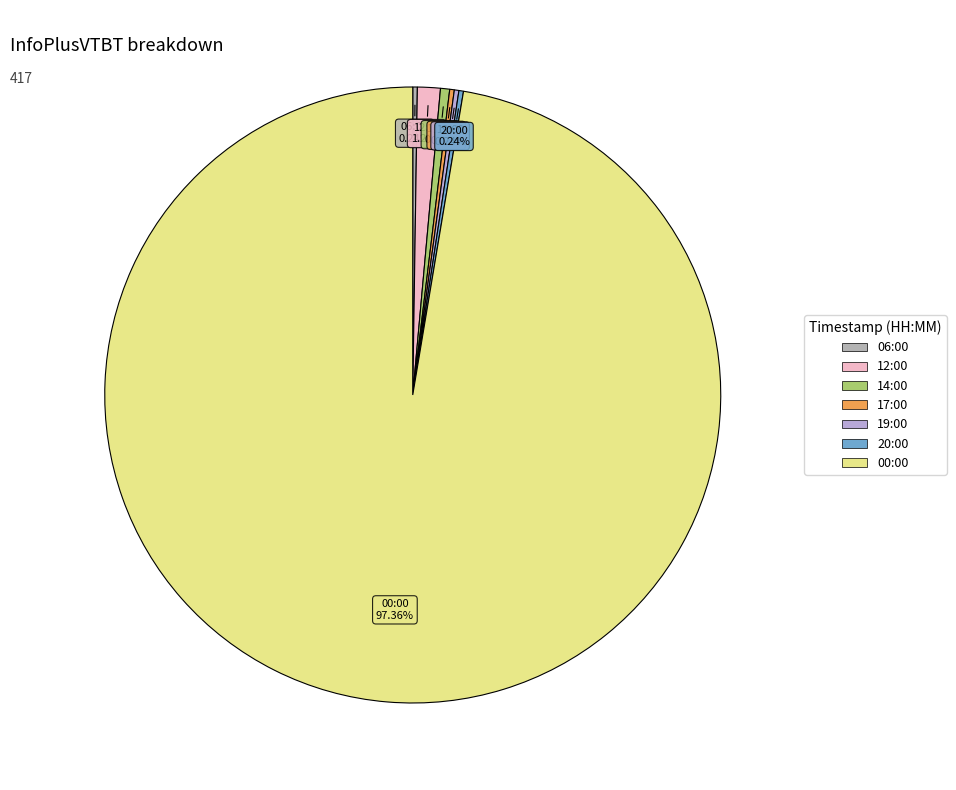

To the nearest percent, what is the difference between the largest and smallest slice percentages?

97%